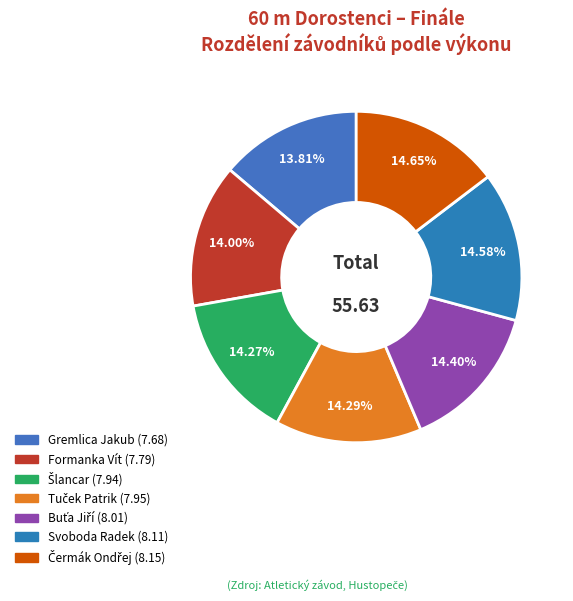

Count the number of slices in the pie.

7